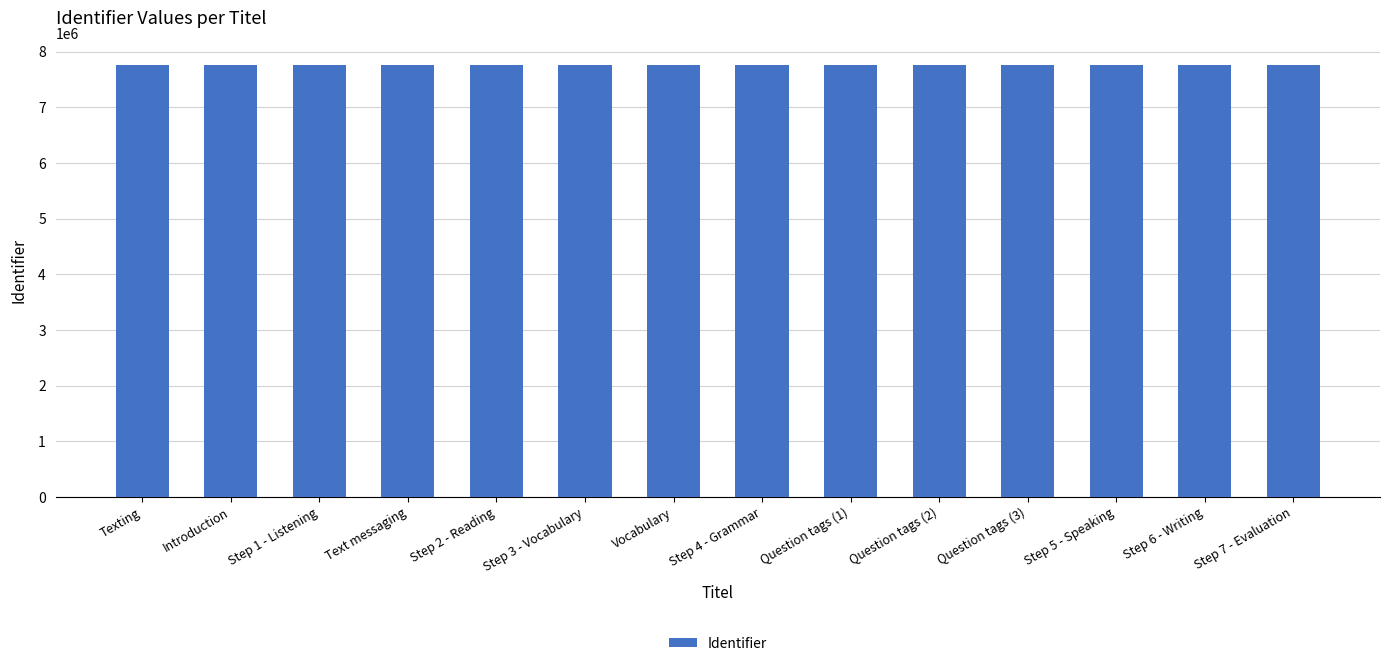

Are the bars horizontal?

No